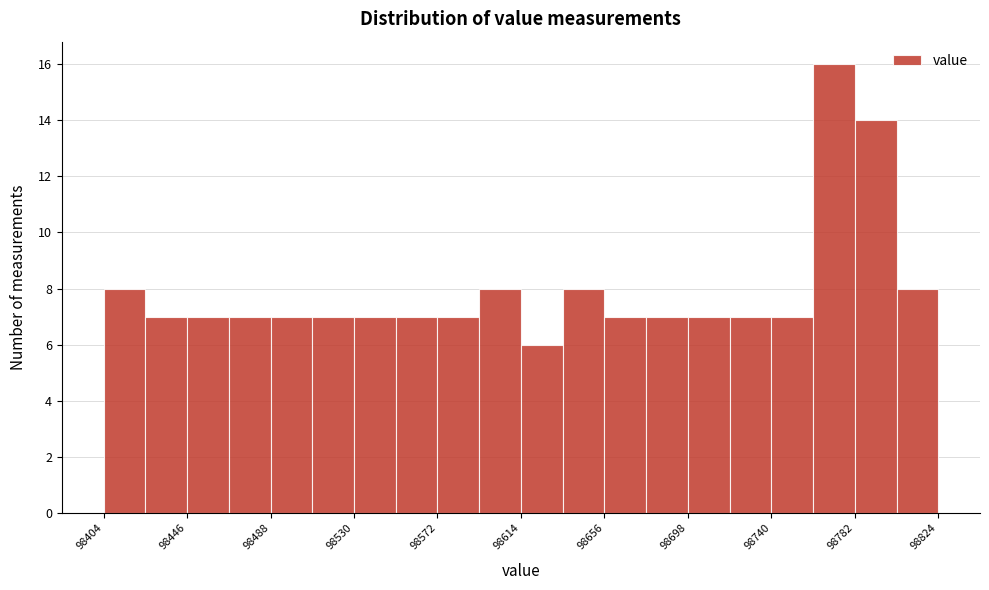

Reading left to right, list every bar in this chart as the range it spans on the x-axis followed by its height. Neither the bar edges nor the heights are printed on the chart, so give them approximately, as read against the axes.

98405 to 98425: 8
98425 to 98445: 7
98445 to 98465: 7
98465 to 98490: 7
98490 to 98510: 7
98510 to 98530: 7
98530 to 98550: 7
98550 to 98570: 7
98570 to 98595: 7
98595 to 98615: 8
98615 to 98635: 6
98635 to 98655: 8
98655 to 98675: 7
98675 to 98700: 7
98700 to 98720: 7
98720 to 98740: 7
98740 to 98760: 7
98760 to 98780: 16
98780 to 98805: 14
98805 to 98825: 8